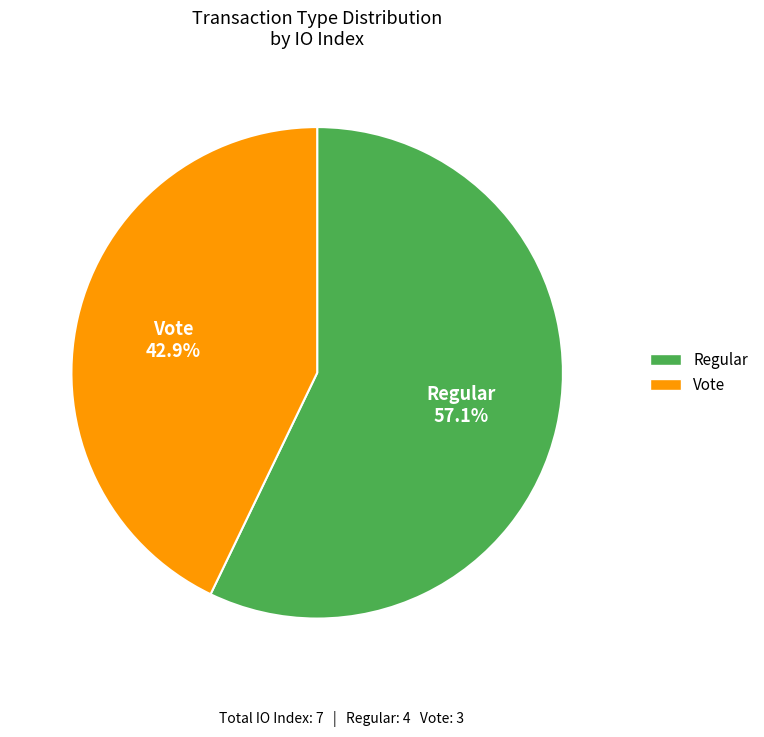

Do Regular and Vote together represent more than half of the pie?

Yes